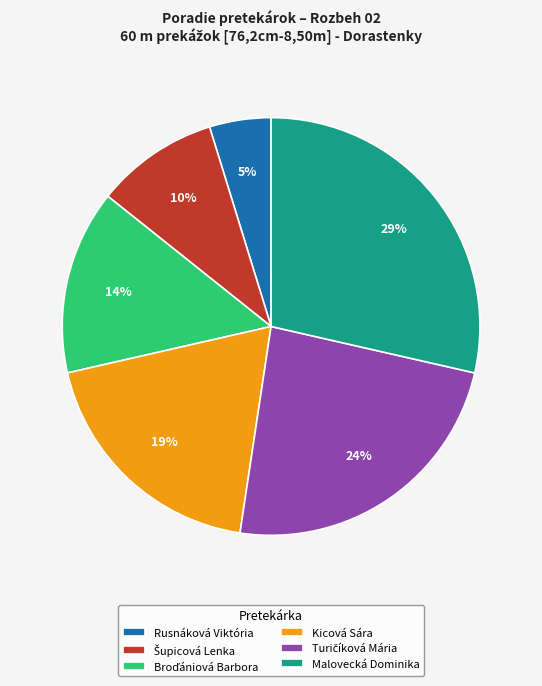

What percentage is the Kicová Sára slice, to the nearest percent?

19%